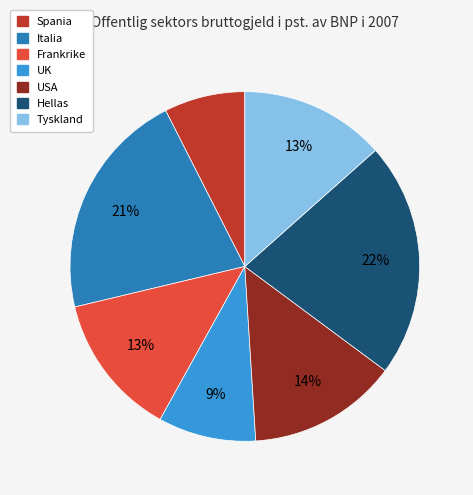

To the nearest percent, what is the combined percentage of Spania and USA?

21%